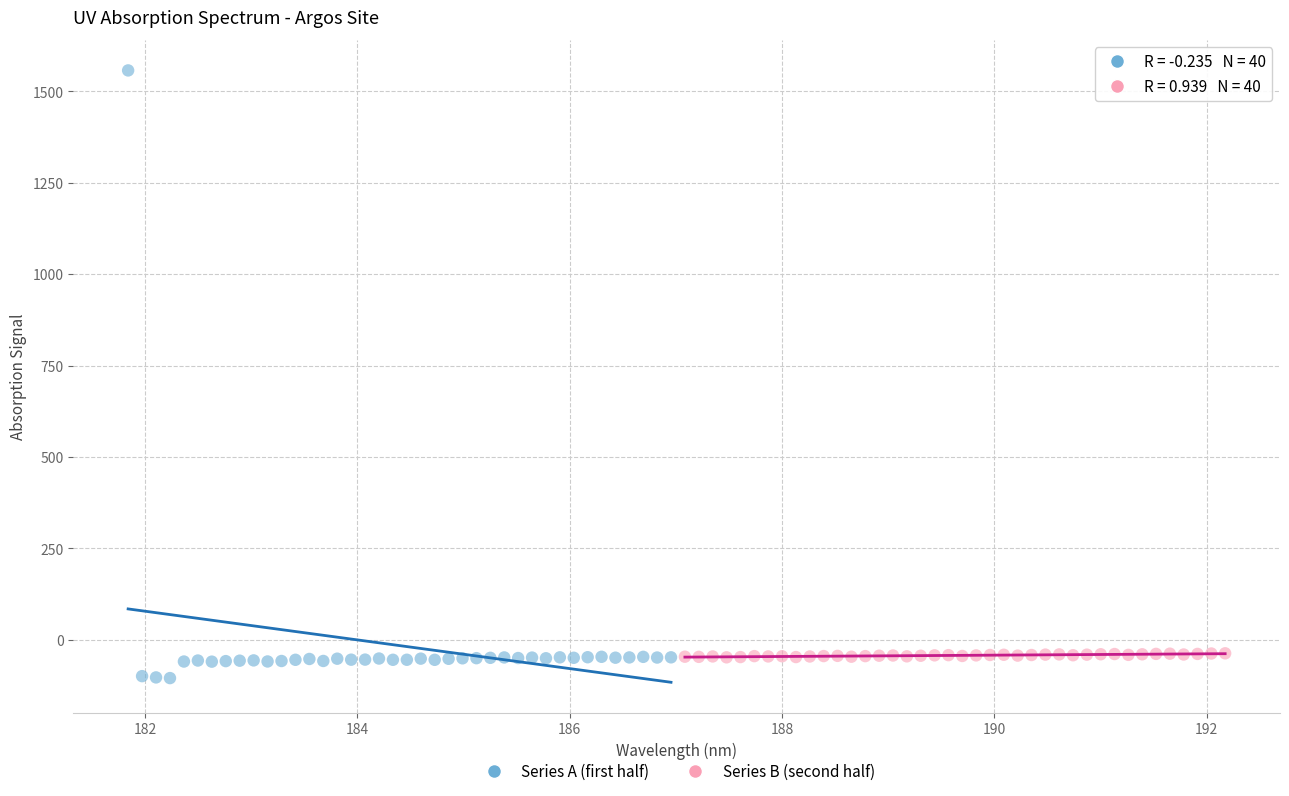

Which series has the largest Y range (max minus min)?

Series A (first half)